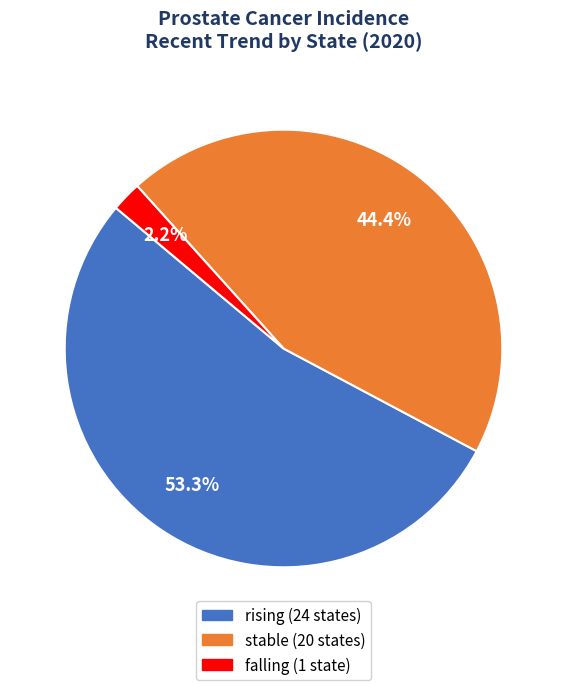

To the nearest percent, what percentage of the pie is rising?

53%